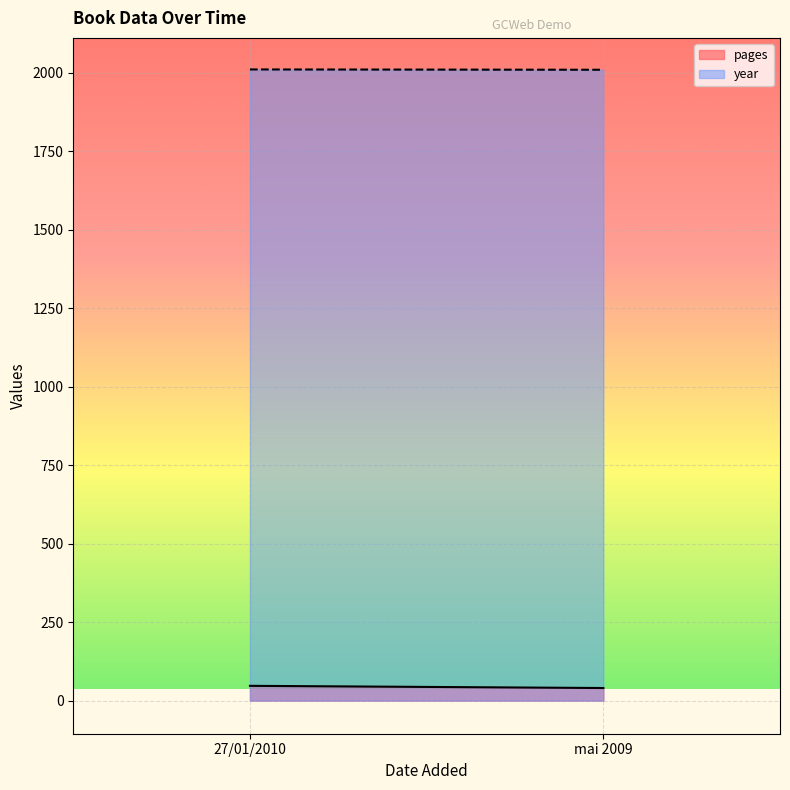

What is the maximum value for year?

2010